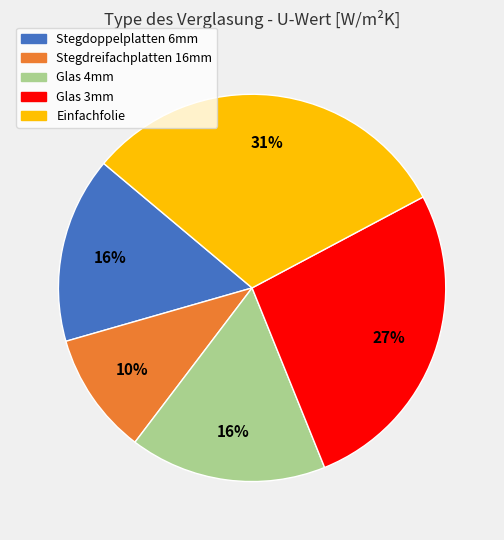

The Einfachfolie slice represents 31% of the pie. True or false?

True